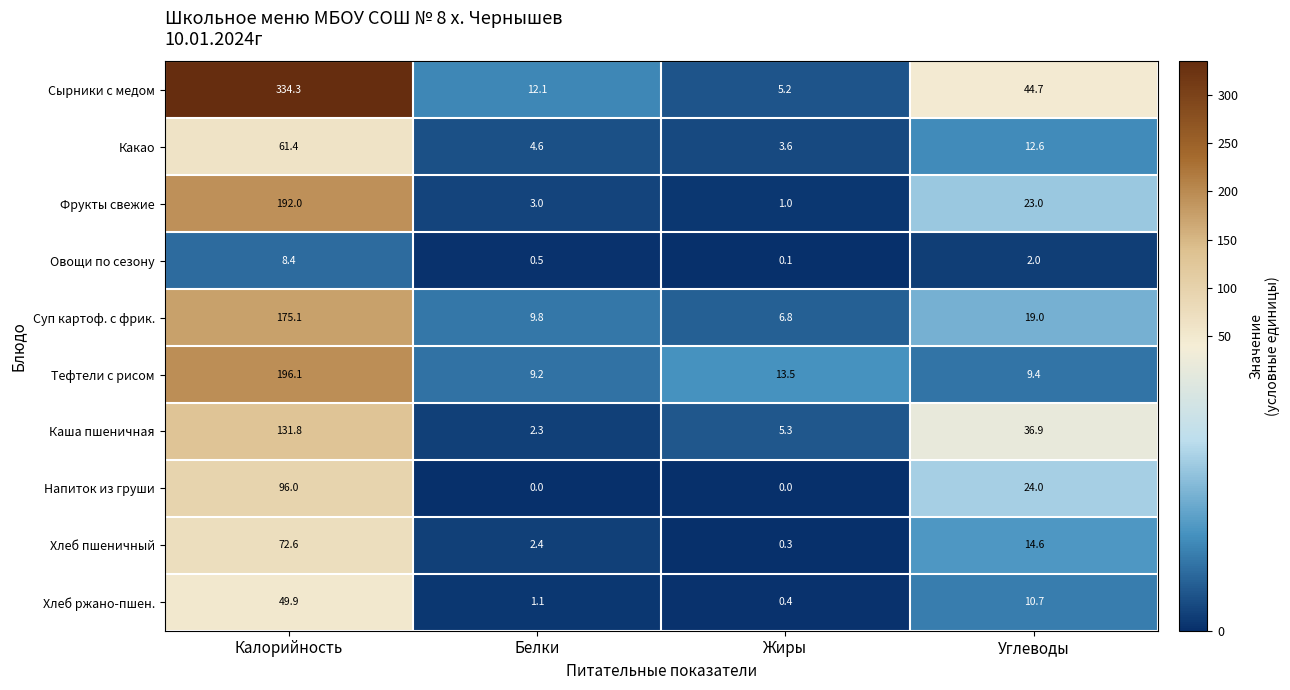

What is the average value of the Фрукты свежие series?

54.8